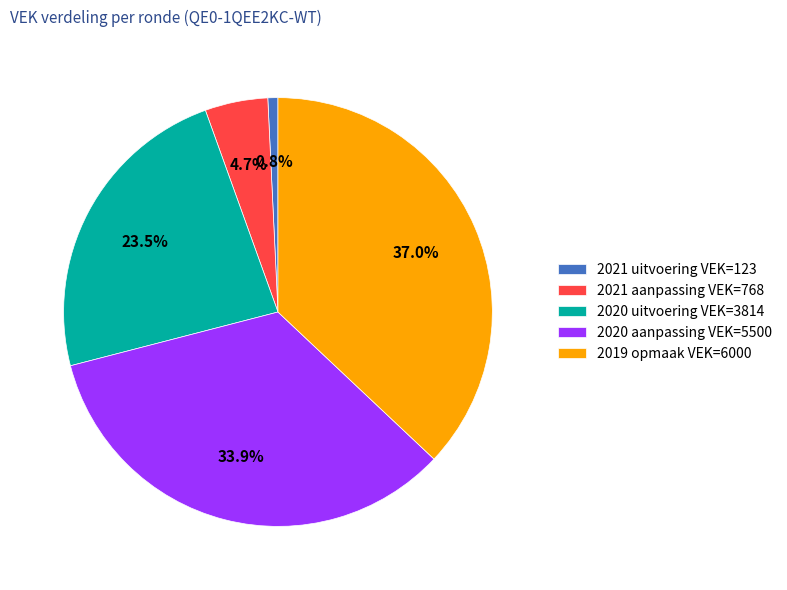

Does any single category account for the majority?

No